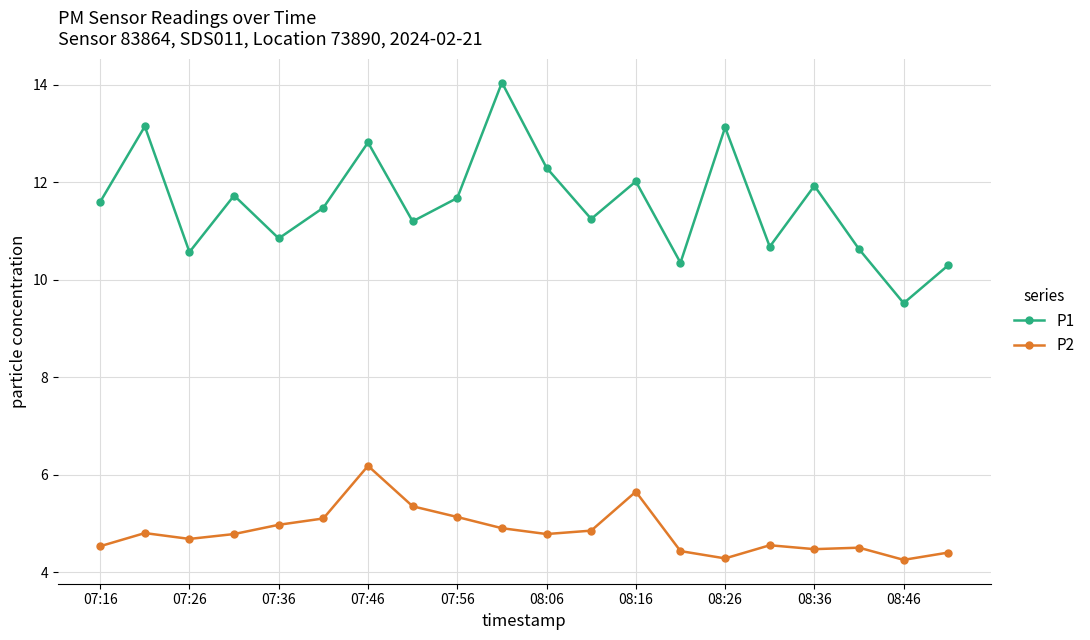

What is the difference between the maximum and minimum values in the P1 series?

4.5